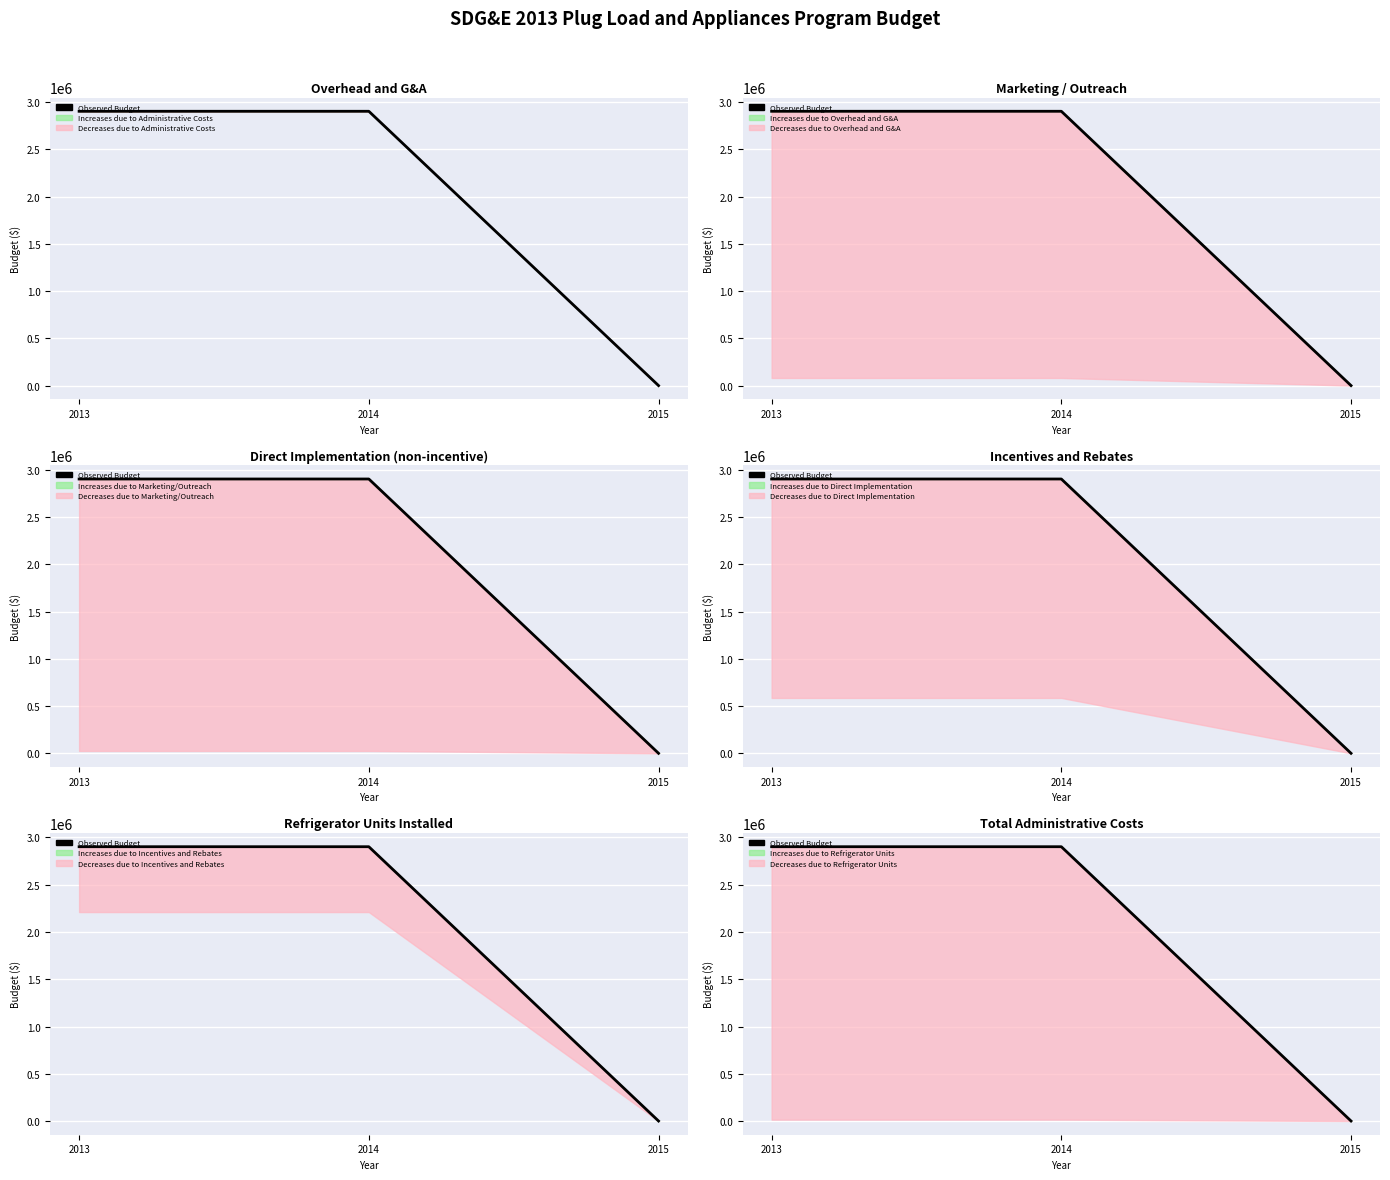

Which category has the highest value across all series?

2013